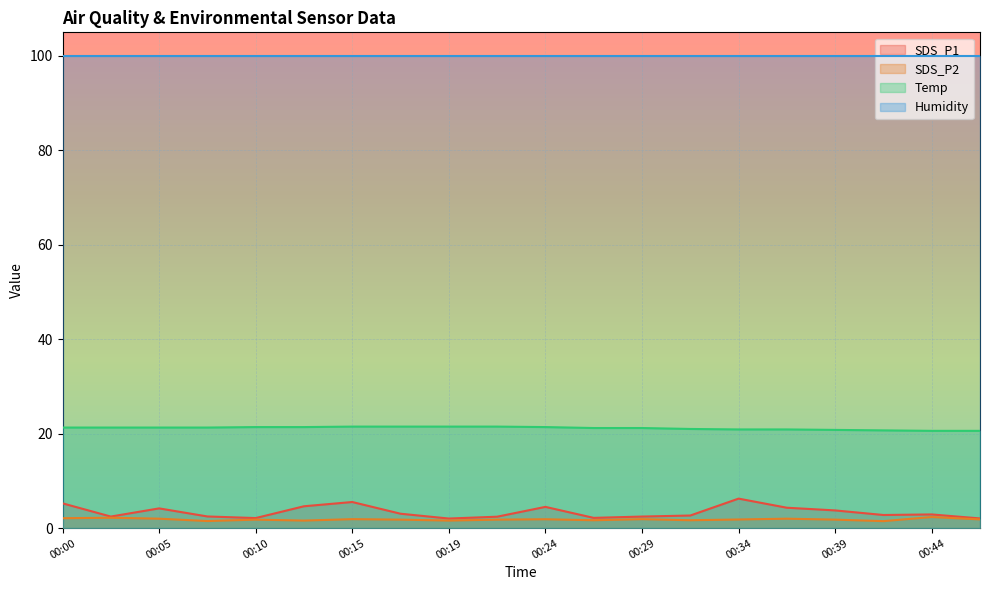

What is the total value across all series at 00:34?

128.9